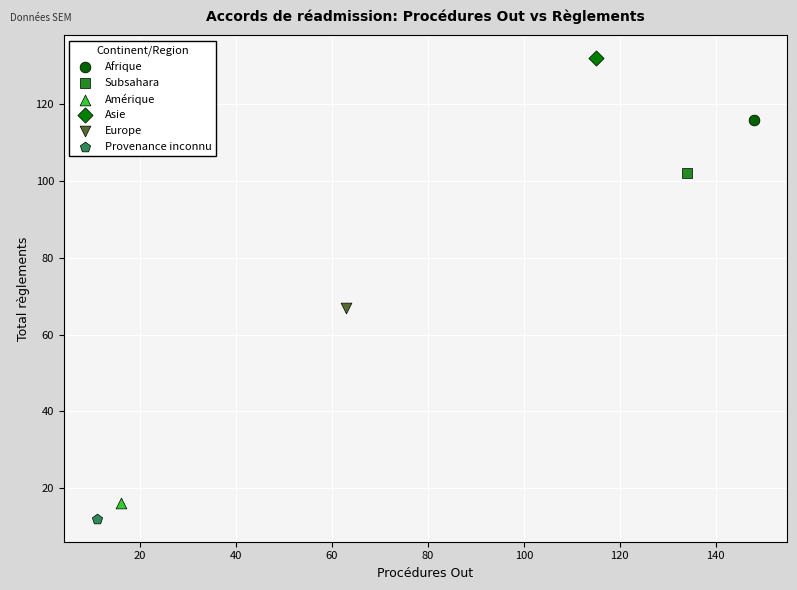

Which series contains the highest Y value?

Asie